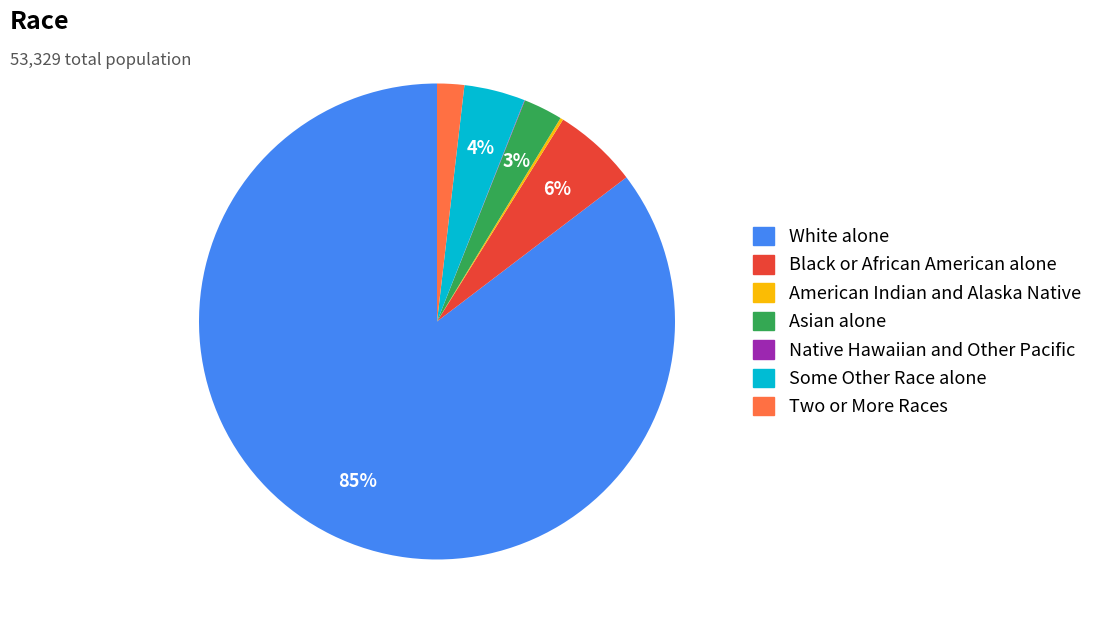

To the nearest percent, what is the combined percentage of Asian alone and Some Other Race alone?

7%